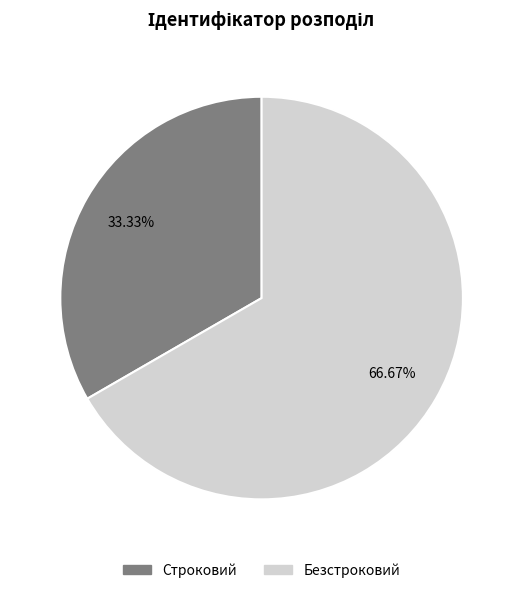

Is the sum of Безстроковий and Строковий greater than half?

Yes